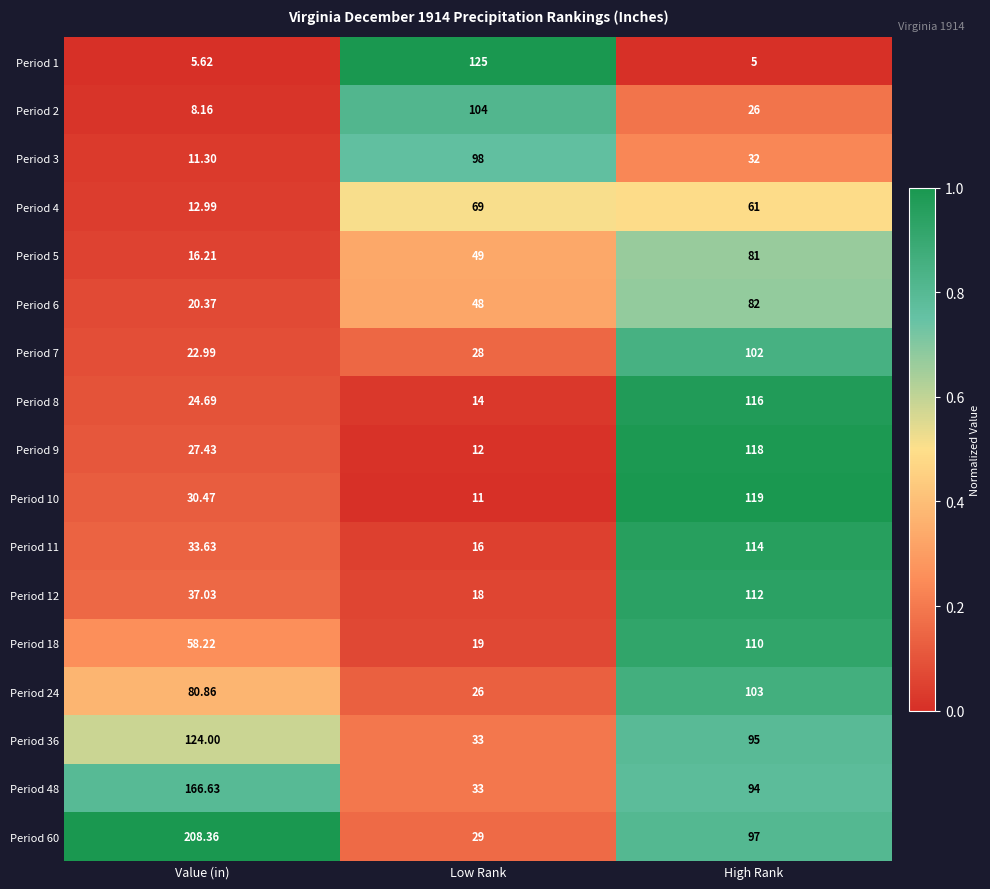

Which label corresponds to the smallest value in the chart?

High Rank